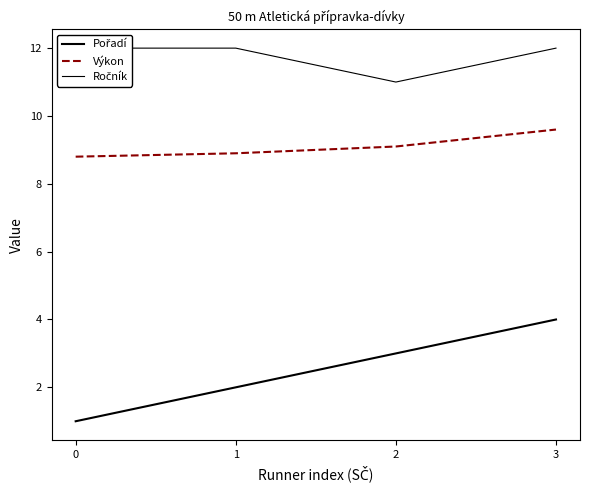

At how many categories does at least one series exceed 8?

4